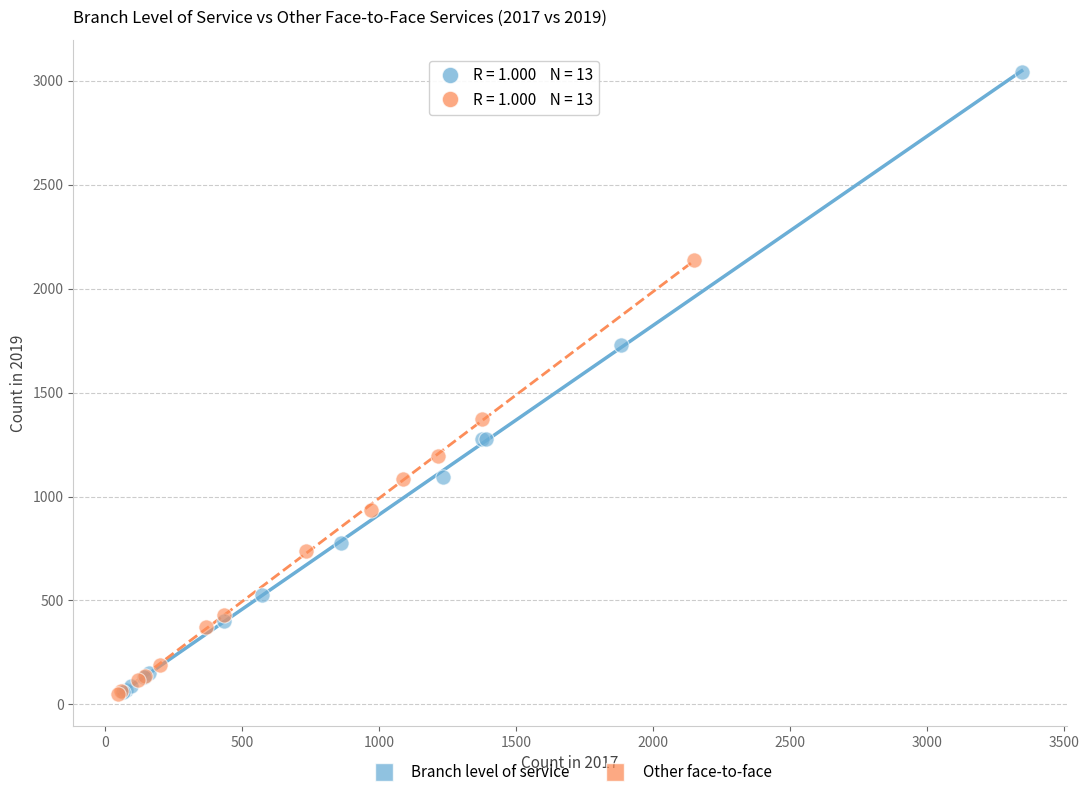

Which series has the largest Y range (max minus min)?

Branch level of service